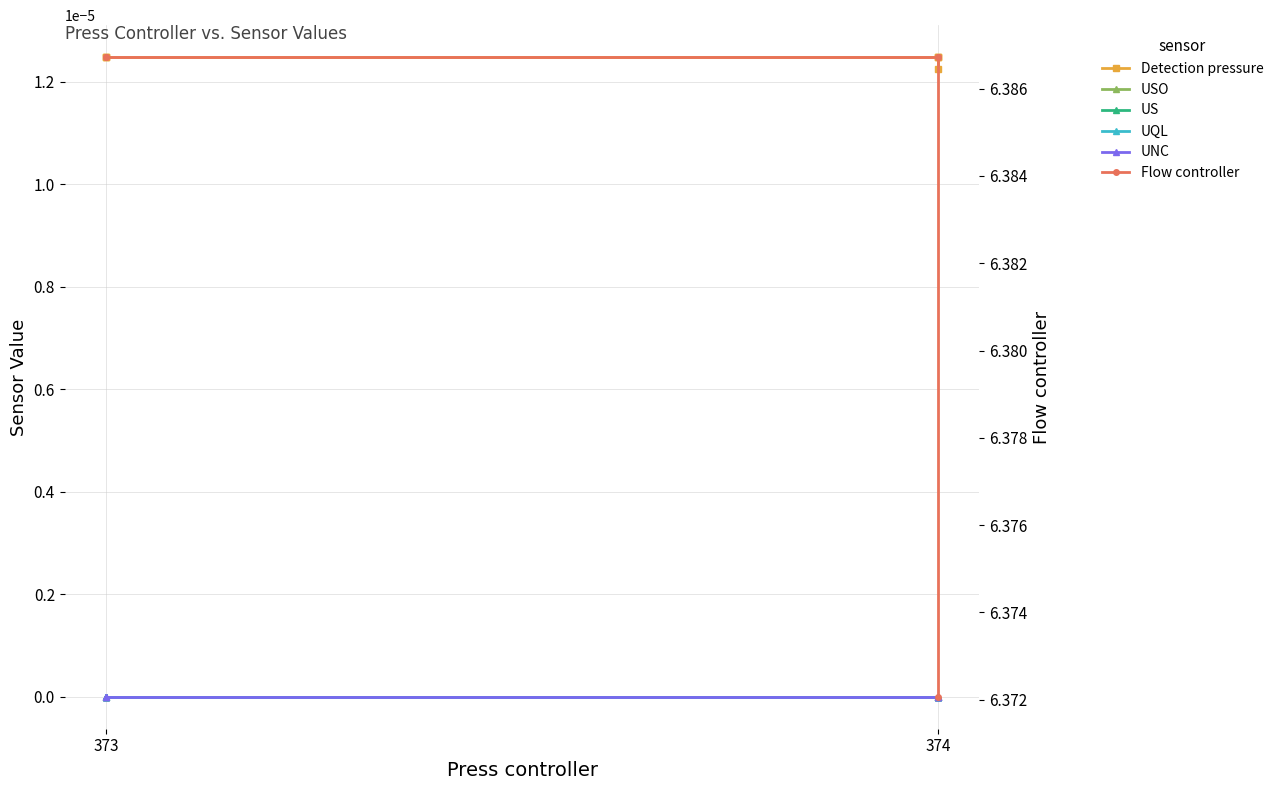

Which series has the largest total across all categories?

Flow controller